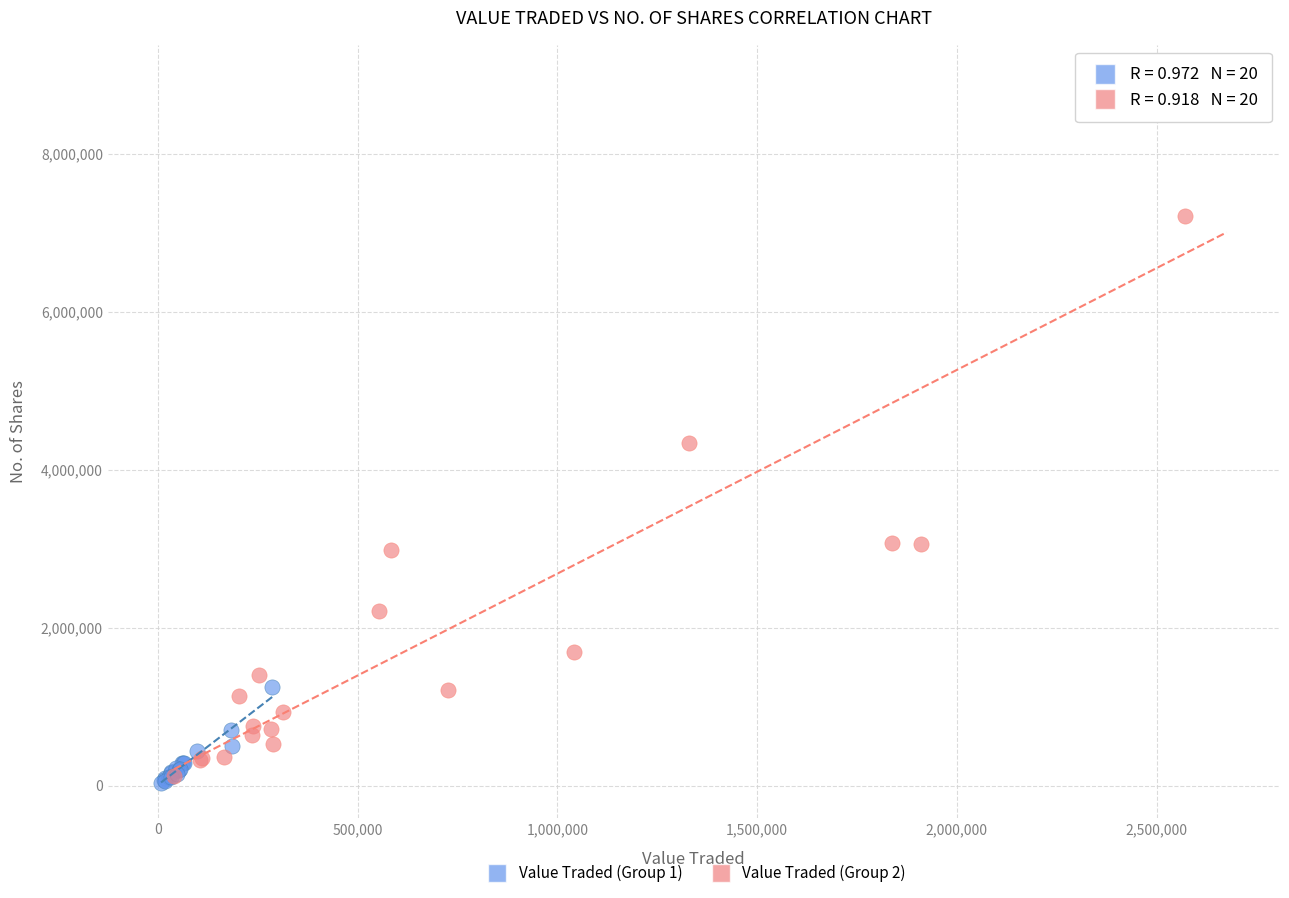

Which series has the widest spread of Y values?

Value Traded (Group 2)